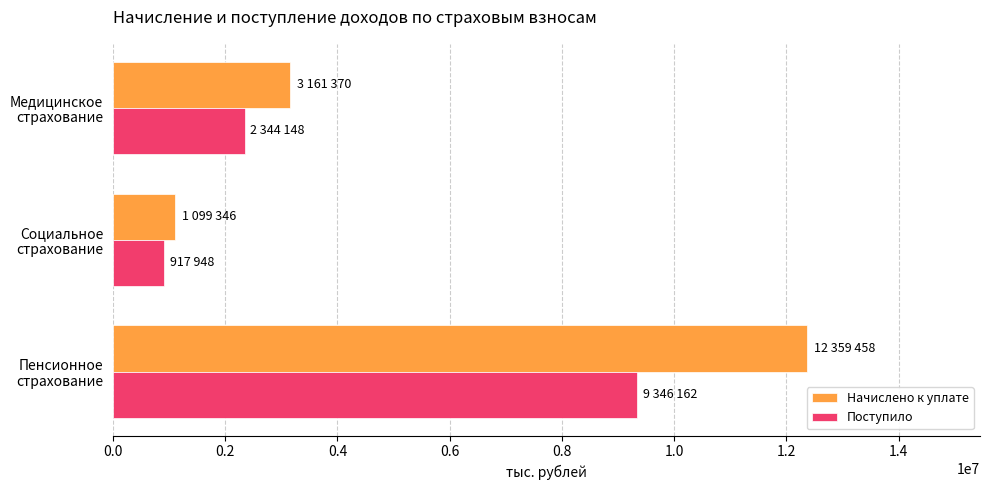

What is the difference between the maximum and minimum values in the Поступило series?

8428214